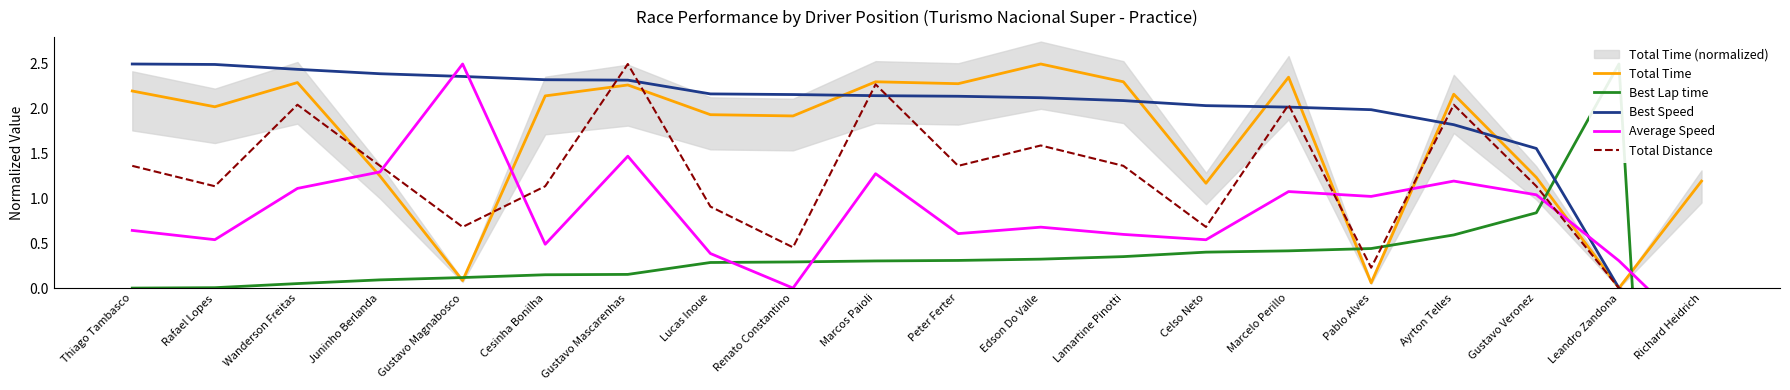

Reading left to right, transcribe all the data shown in this chart.

Total Time: Thiago Tambasco=2.2	Rafael Lopes=2.0	Wanderson Freitas=2.3	Juninho Berlanda=1.2	Gustavo Magnabosco=0.1	Cesinha Bonilha=2.1	Gustavo Mascarenhas=2.3	Lucas Inoue=1.9	Renato Constantino=1.9	Marcos Paioli=2.3	Peter Ferter=2.3	Edson Do Valle=2.5	Lamartine Pinotti=2.3	Celso Neto=1.2	Marcelo Perillo=2.4	Pablo Alves=0.1	Ayrton Telles=2.2	Gustavo Veronez=1.2	Leandro Zandona=0.0	Richard Heidrich=1.2
Best Lap time: Thiago Tambasco=0.0	Rafael Lopes=0.0	Wanderson Freitas=0.1	Juninho Berlanda=0.1	Gustavo Magnabosco=0.1	Cesinha Bonilha=0.1	Gustavo Mascarenhas=0.2	Lucas Inoue=0.3	Renato Constantino=0.3	Marcos Paioli=0.3	Peter Ferter=0.3	Edson Do Valle=0.3	Lamartine Pinotti=0.4	Celso Neto=0.4	Marcelo Perillo=0.4	Pablo Alves=0.4	Ayrton Telles=0.6	Gustavo Veronez=0.8	Leandro Zandona=2.5	Richard Heidrich=-12.8
Best Speed: Thiago Tambasco=2.5	Rafael Lopes=2.5	Wanderson Freitas=2.4	Juninho Berlanda=2.4	Gustavo Magnabosco=2.4	Cesinha Bonilha=2.3	Gustavo Mascarenhas=2.3	Lucas Inoue=2.2	Renato Constantino=2.2	Marcos Paioli=2.1	Peter Ferter=2.1	Edson Do Valle=2.1	Lamartine Pinotti=2.1	Celso Neto=2.0	Marcelo Perillo=2.0	Pablo Alves=2.0	Ayrton Telles=1.8	Gustavo Veronez=1.6	Leandro Zandona=0.0	Richard Heidrich=-12.8
Average Speed: Thiago Tambasco=0.6	Rafael Lopes=0.5	Wanderson Freitas=1.1	Juninho Berlanda=1.3	Gustavo Magnabosco=2.5	Cesinha Bonilha=0.5	Gustavo Mascarenhas=1.5	Lucas Inoue=0.4	Renato Constantino=0.0	Marcos Paioli=1.3	Peter Ferter=0.6	Edson Do Valle=0.7	Lamartine Pinotti=0.6	Celso Neto=0.5	Marcelo Perillo=1.1	Pablo Alves=1.0	Ayrton Telles=1.2	Gustavo Veronez=1.0	Leandro Zandona=0.3	Richard Heidrich=-0.6
Total Distance: Thiago Tambasco=1.4	Rafael Lopes=1.1	Wanderson Freitas=2.0	Juninho Berlanda=1.4	Gustavo Magnabosco=0.7	Cesinha Bonilha=1.1	Gustavo Mascarenhas=2.5	Lucas Inoue=0.9	Renato Constantino=0.5	Marcos Paioli=2.3	Peter Ferter=1.4	Edson Do Valle=1.6	Lamartine Pinotti=1.4	Celso Neto=0.7	Marcelo Perillo=2.0	Pablo Alves=0.2	Ayrton Telles=2.0	Gustavo Veronez=1.1	Leandro Zandona=0.0	Richard Heidrich=-0.2